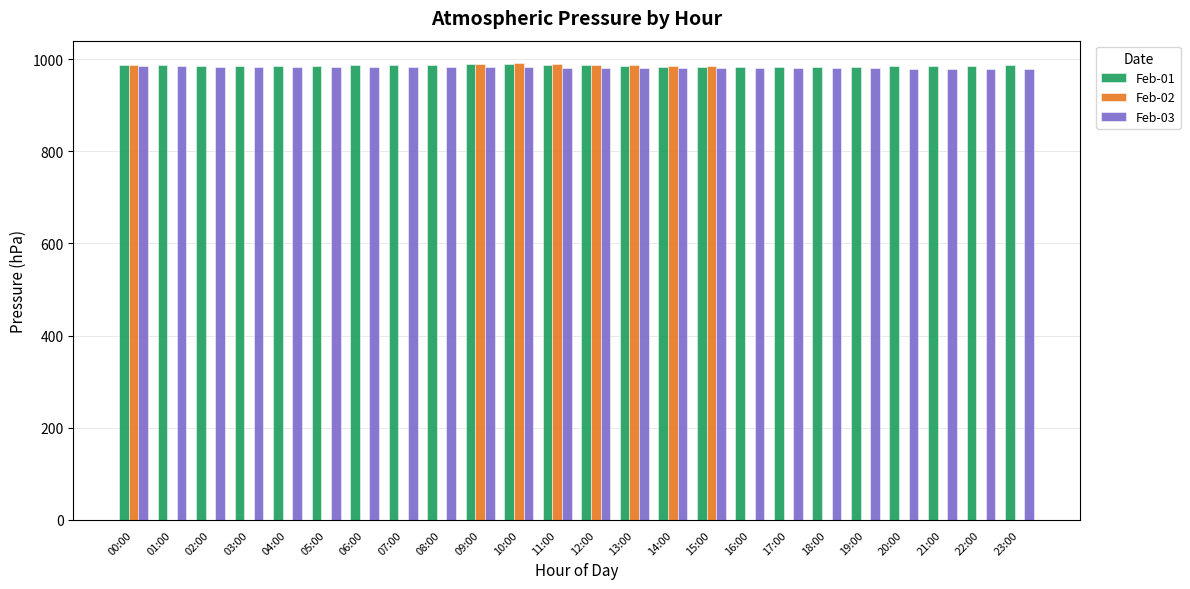

What are all the series names shown in the legend?

Feb-01, Feb-02, Feb-03